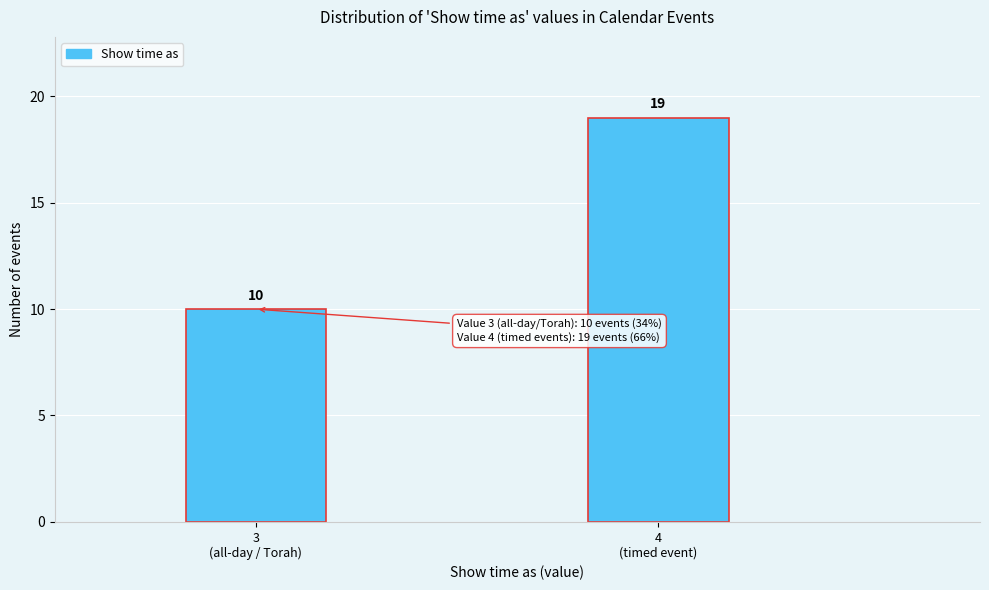

Reading left to right, extract all data points from this chart.

10	19